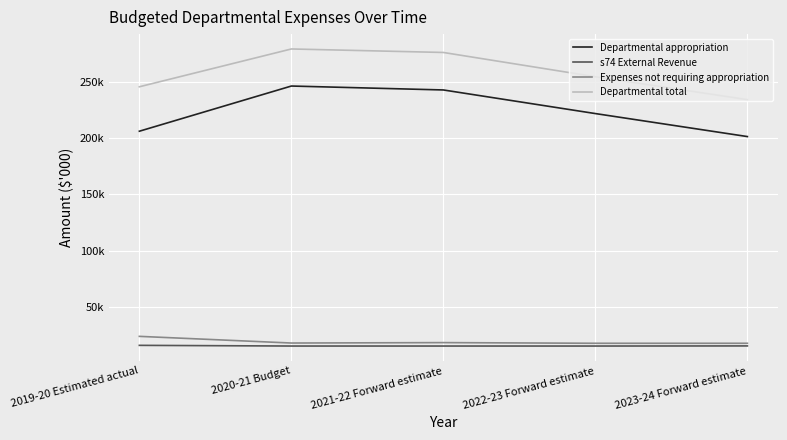

True or false: Departmental appropriation and s74 External Revenue intersect in this chart.

False